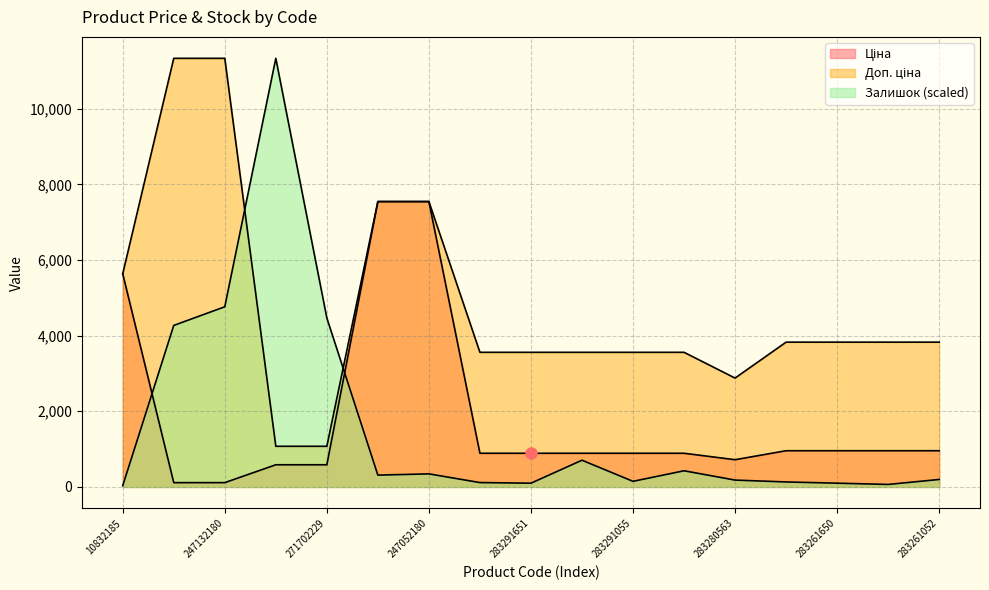

How many distinct data groups are displayed?

3